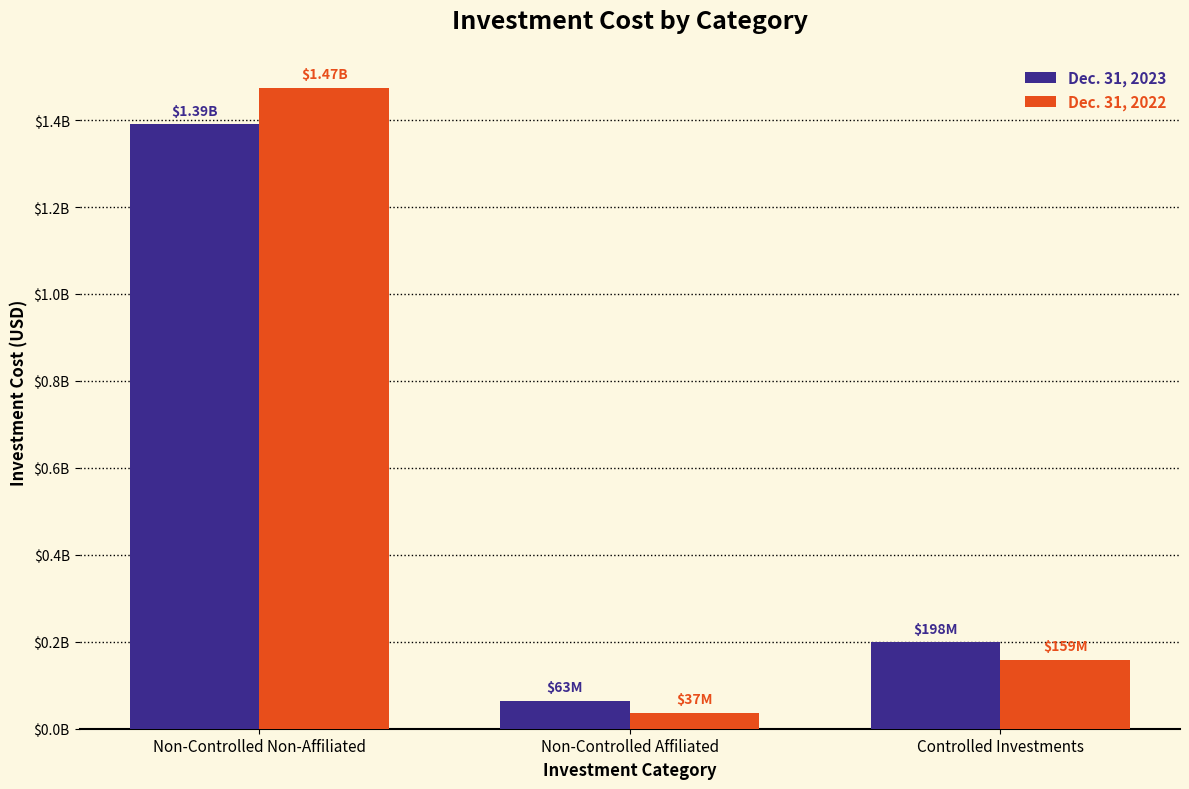

Which series has the widest spread of values?

Dec. 31, 2022